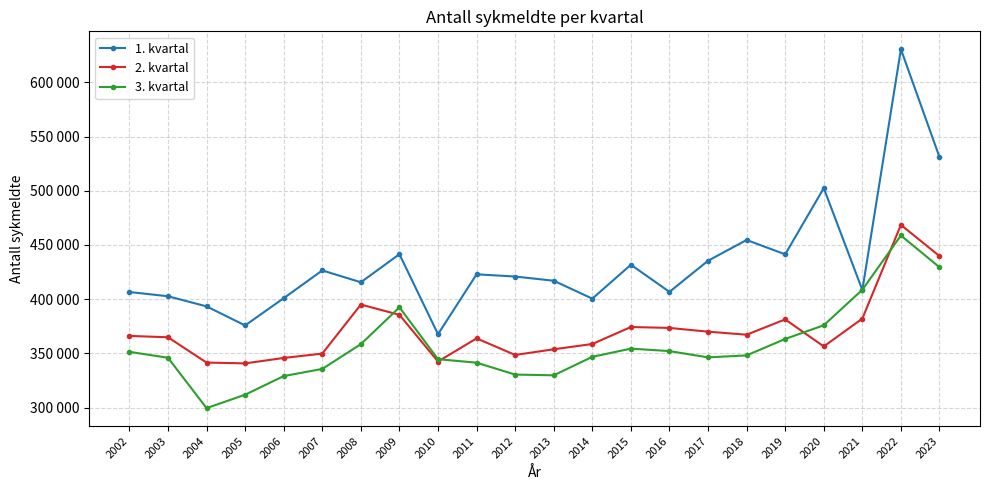

Does the chart have visible grid lines?

Yes